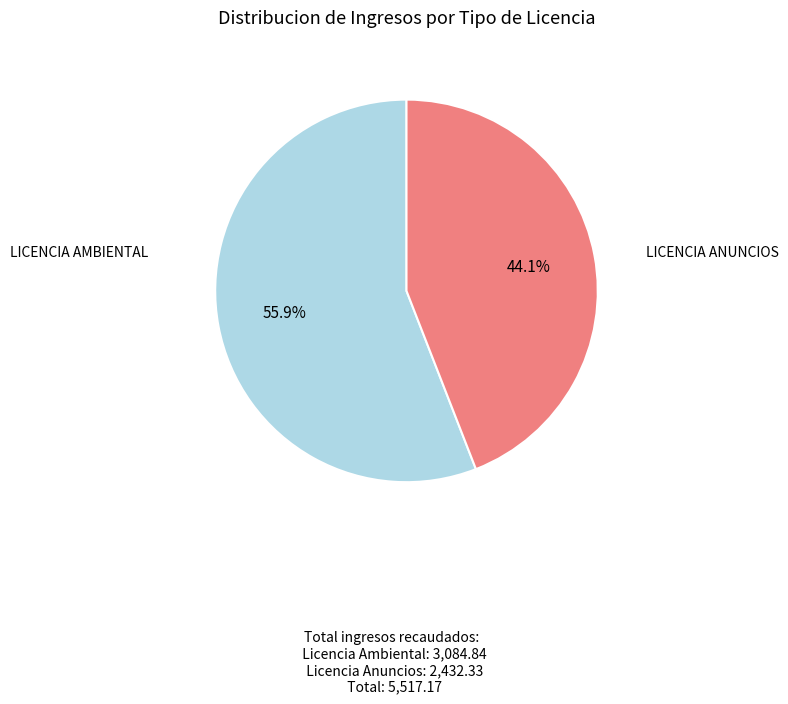

Is there any slice that represents more than half of the pie?

Yes